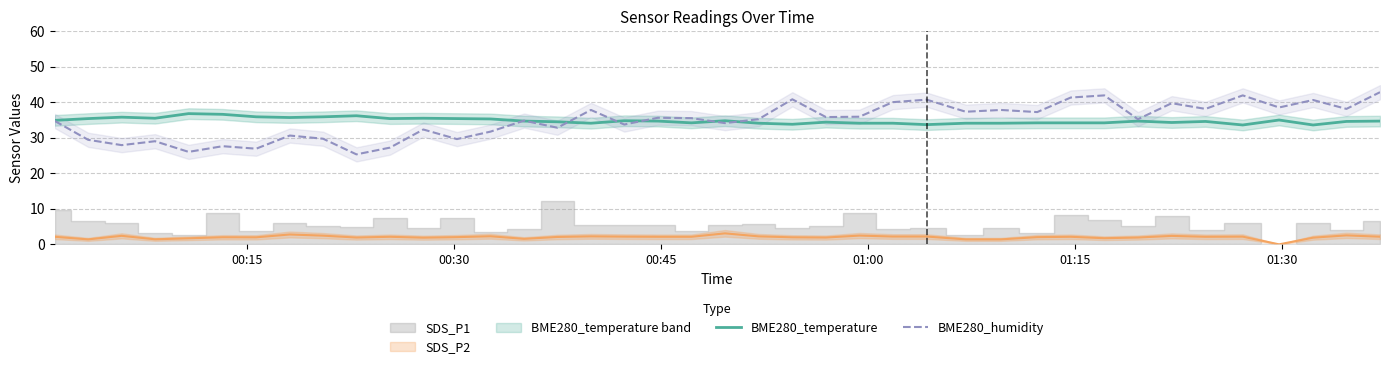

True or false: BME280_temperature and BME280_humidity intersect in this chart.

True